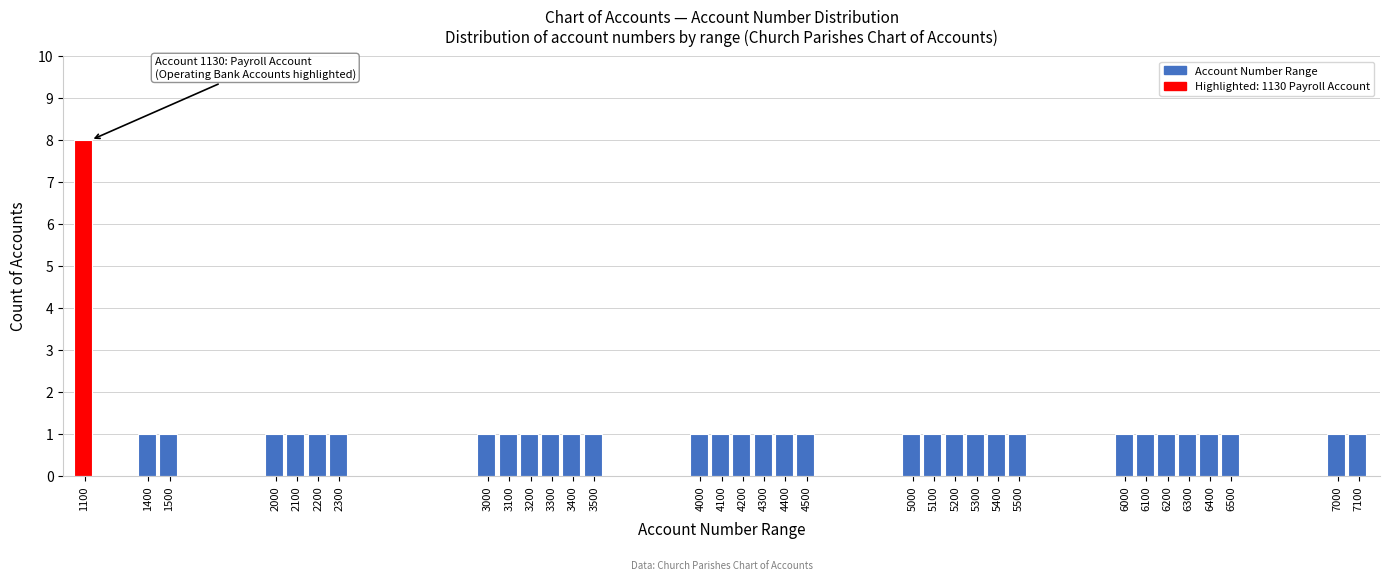

Which category has the highest value across all series?

1100